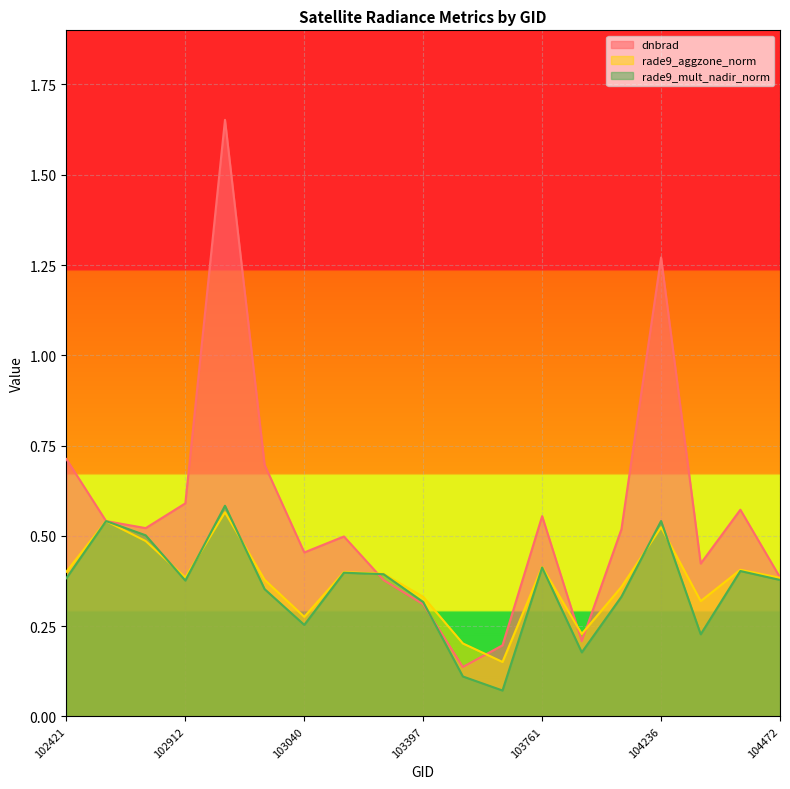

What are all the series names shown in the legend?

dnbrad, rade9_aggzone_norm, rade9_mult_nadir_norm